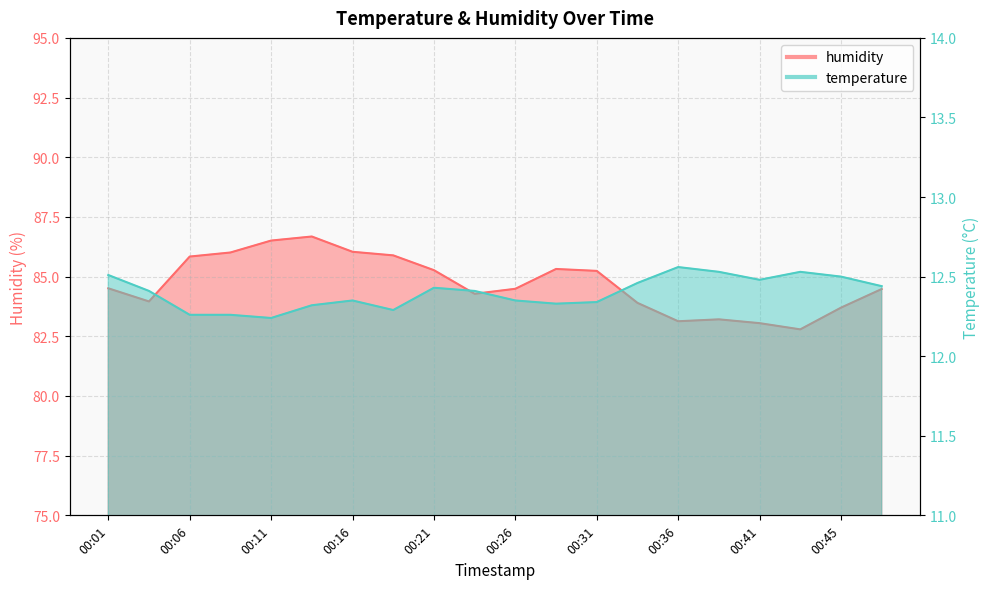

Between 00:43 and 00:03, which is larger?

00:43